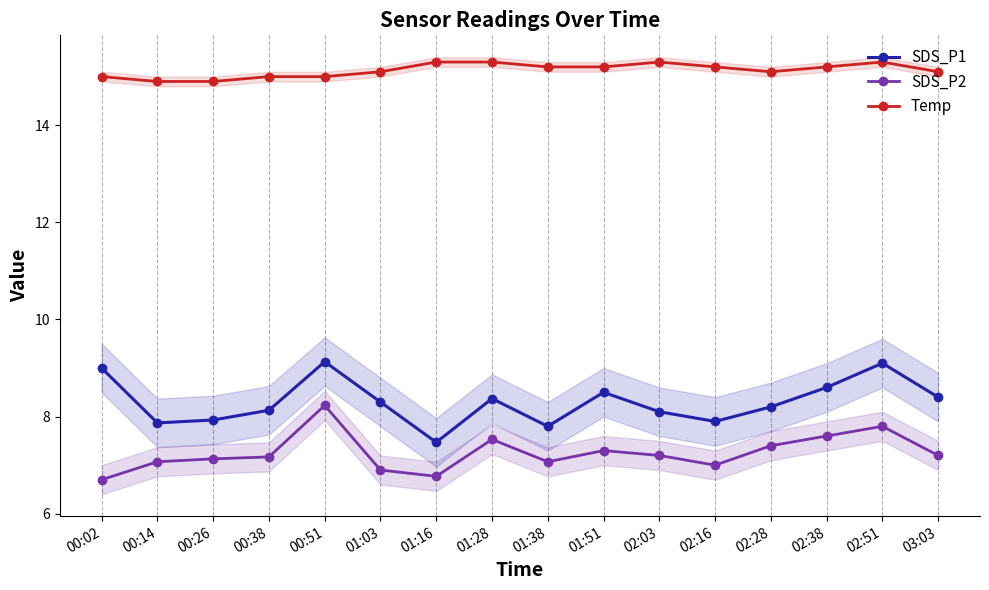

True or false: SDS_P2 and SDS_P1 intersect in this chart.

False